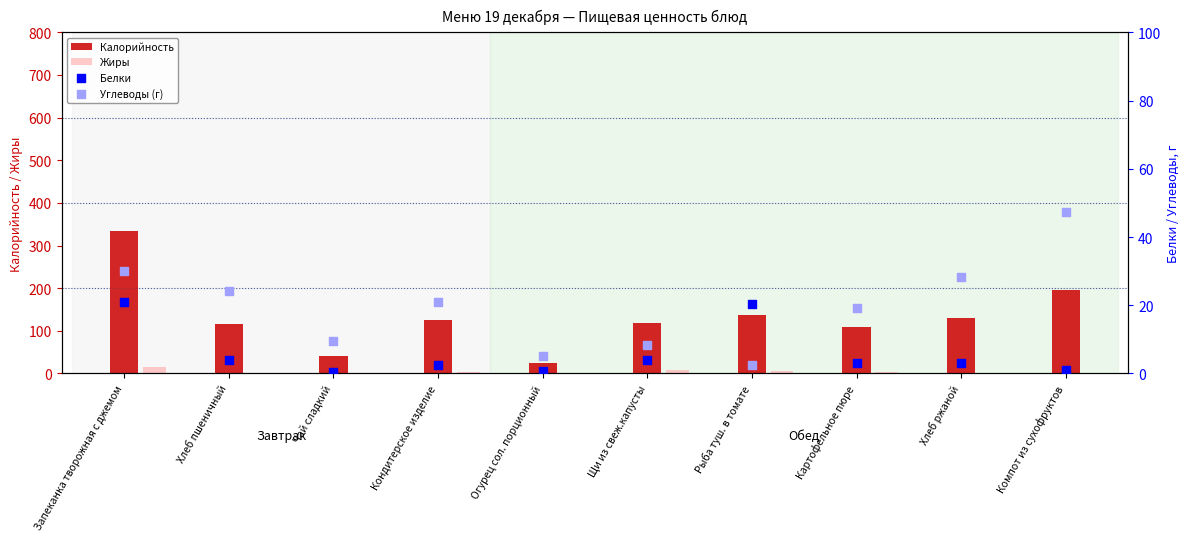

Which series contains the highest Y value?

Калорийность